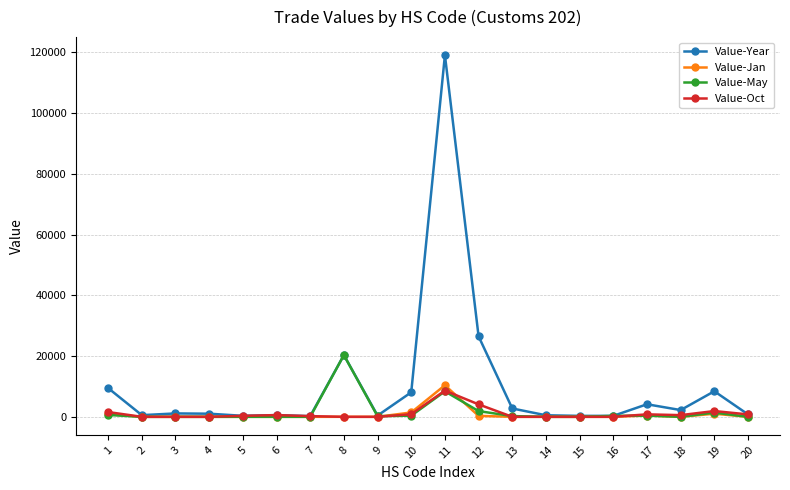

What is the greatest value displayed?

119038